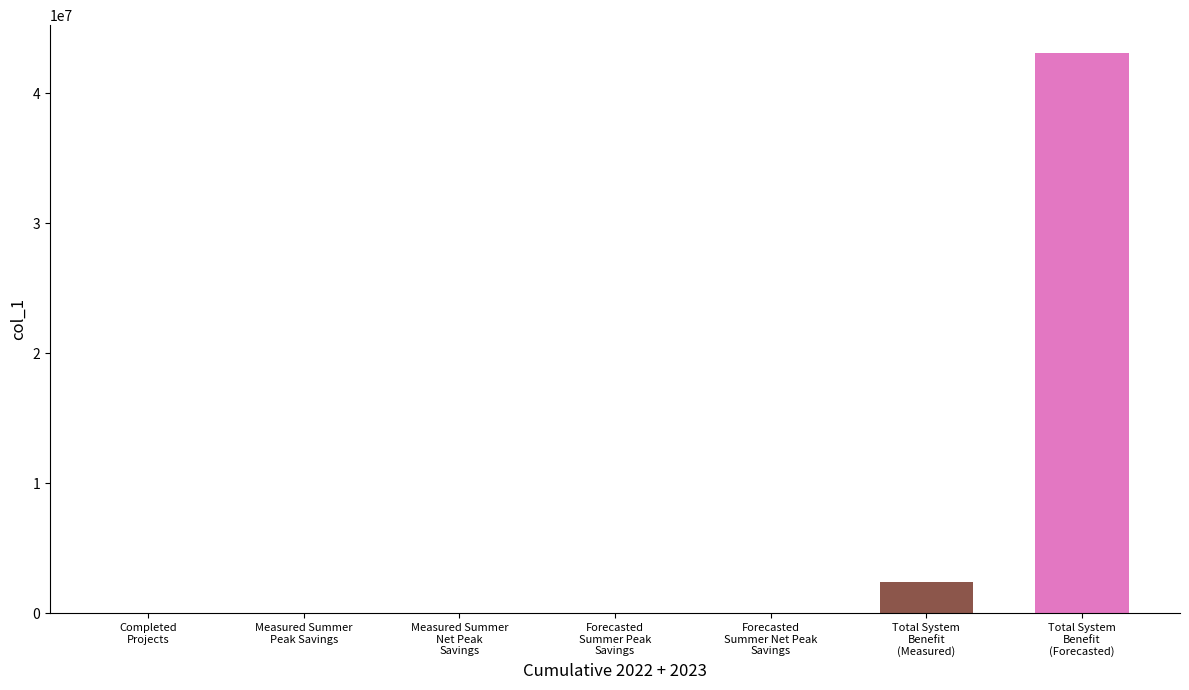

Which category has the highest value across all series?

Total System
Benefit
(Forecasted)